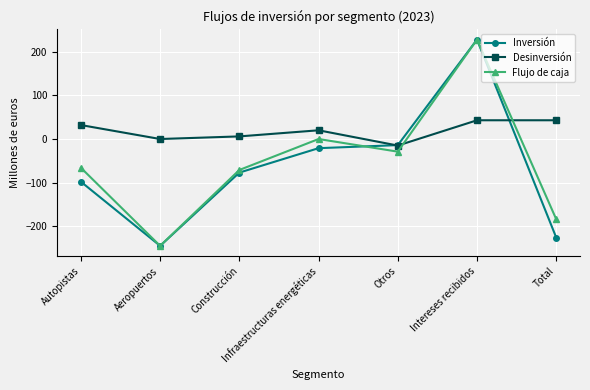

Is it true that Desinversión equals -15 at Otros?

True